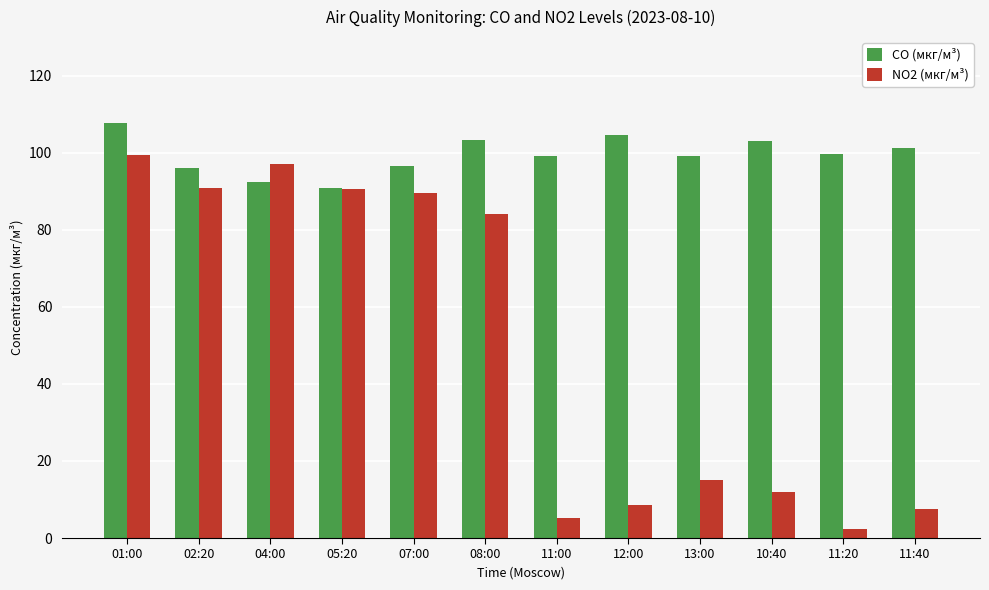

List the series in order of their peak value, lowest first.

NO2 (мкг/м³), CO (мкг/м³)